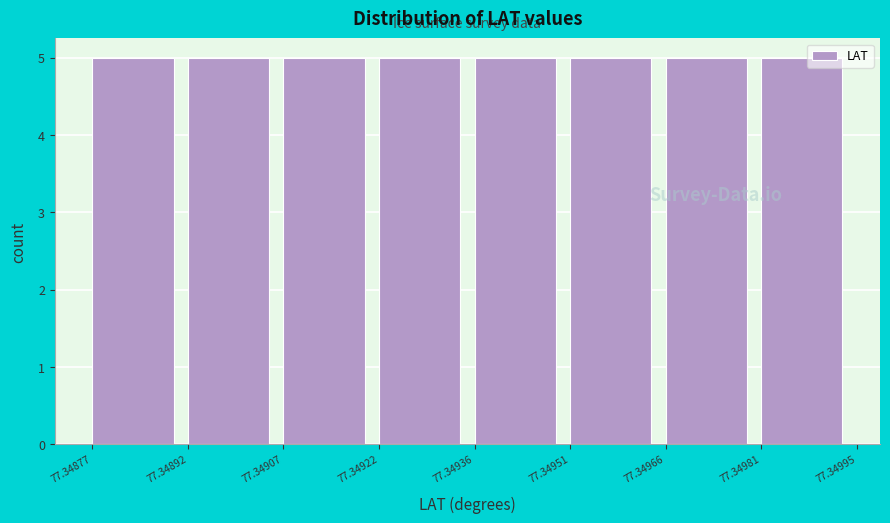

Reading left to right, transcribe this chart: for each bar, give the range it covers on the x-axis and its height. The values are not printed on the chart, so give them approximately, as read against the axis.

77.34877 to 77.34892: 5
77.34892 to 77.34907: 5
77.34907 to 77.34922: 5
77.34922 to 77.34936: 5
77.34936 to 77.34951: 5
77.34951 to 77.34966: 5
77.34966 to 77.34981: 5
77.34981 to 77.34995: 5